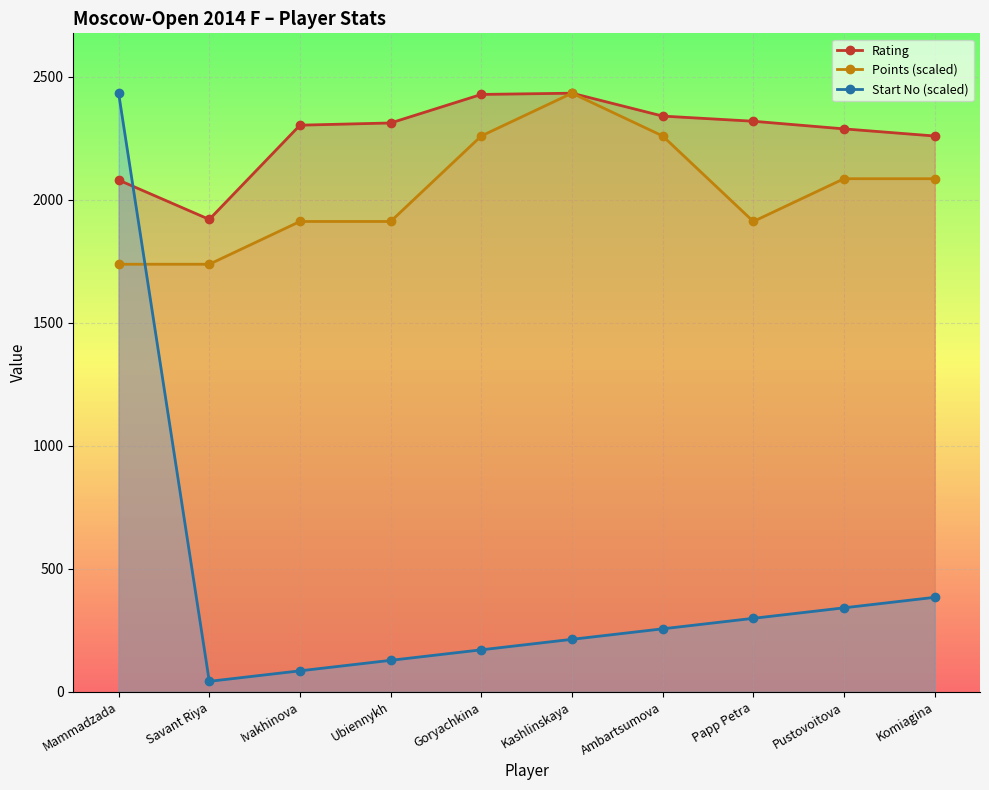

At which category is the sum across all series the highest?

Mammadzada